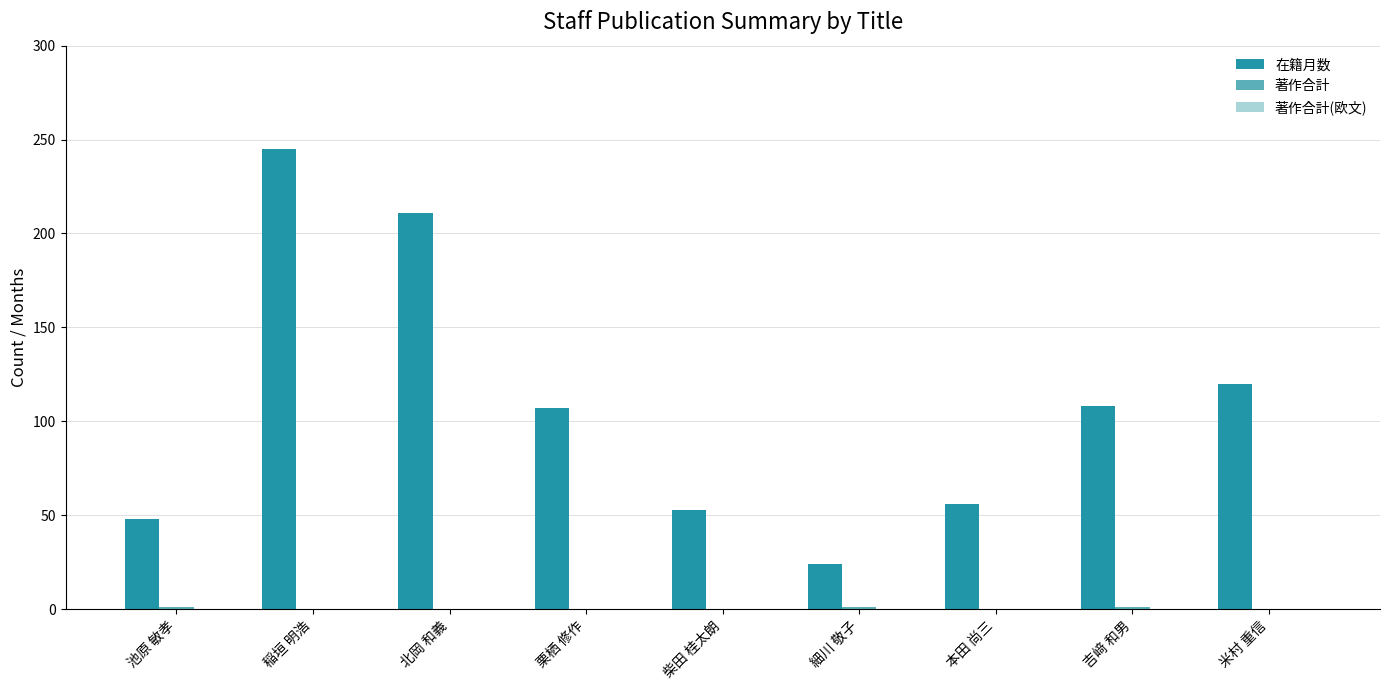

What is the sum of the 在籍月数 values at 北岡 和義 and 稲垣 明浩?

456